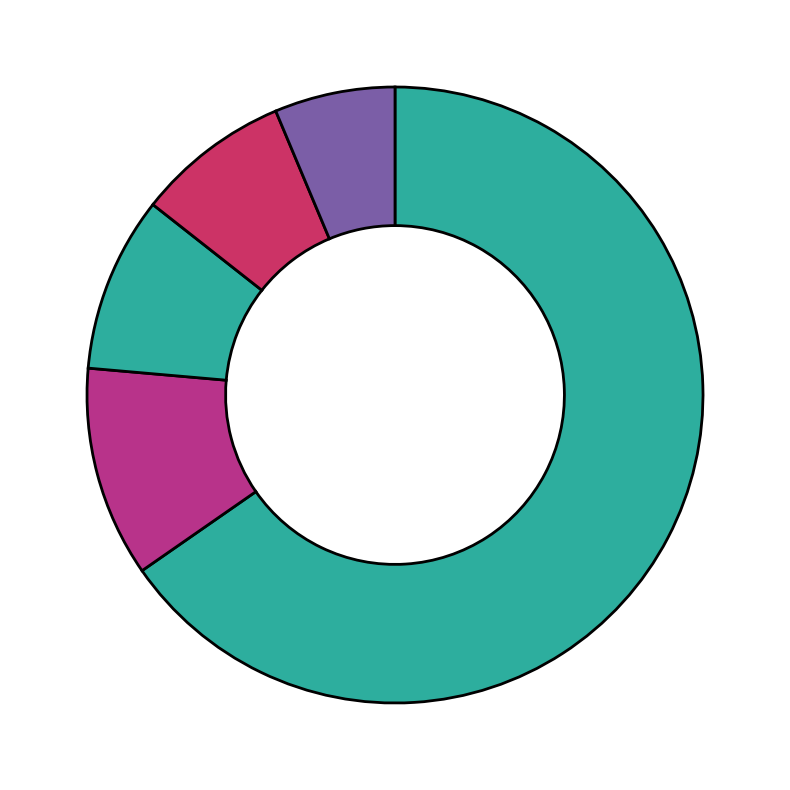

How many slices are in this pie chart?

5